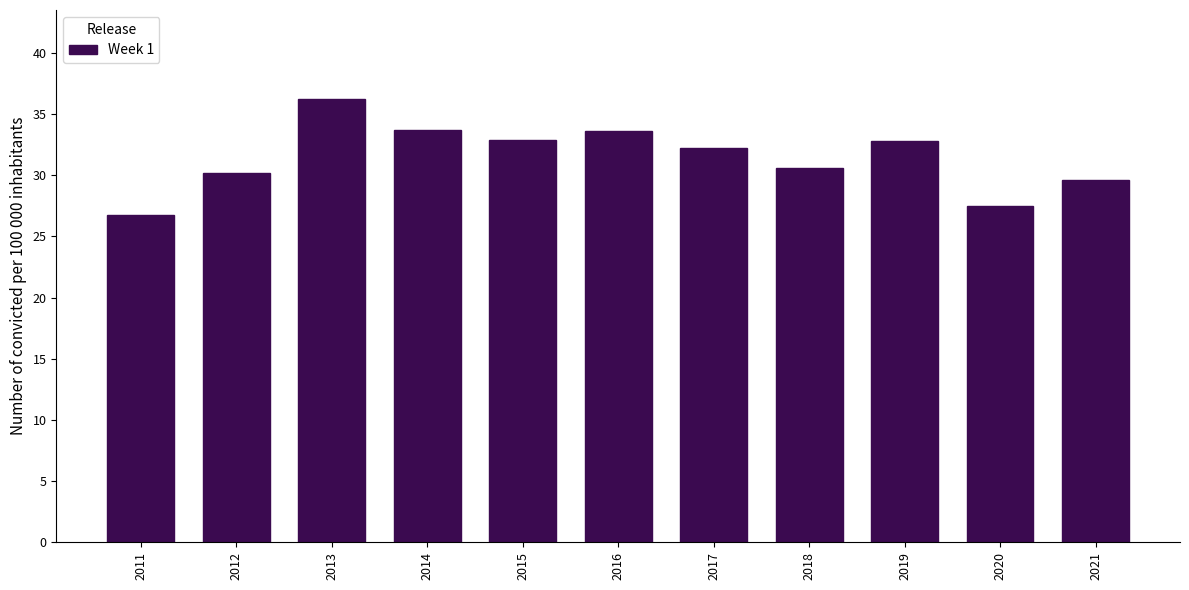

At which category does the chart reach its peak across all series?

2013